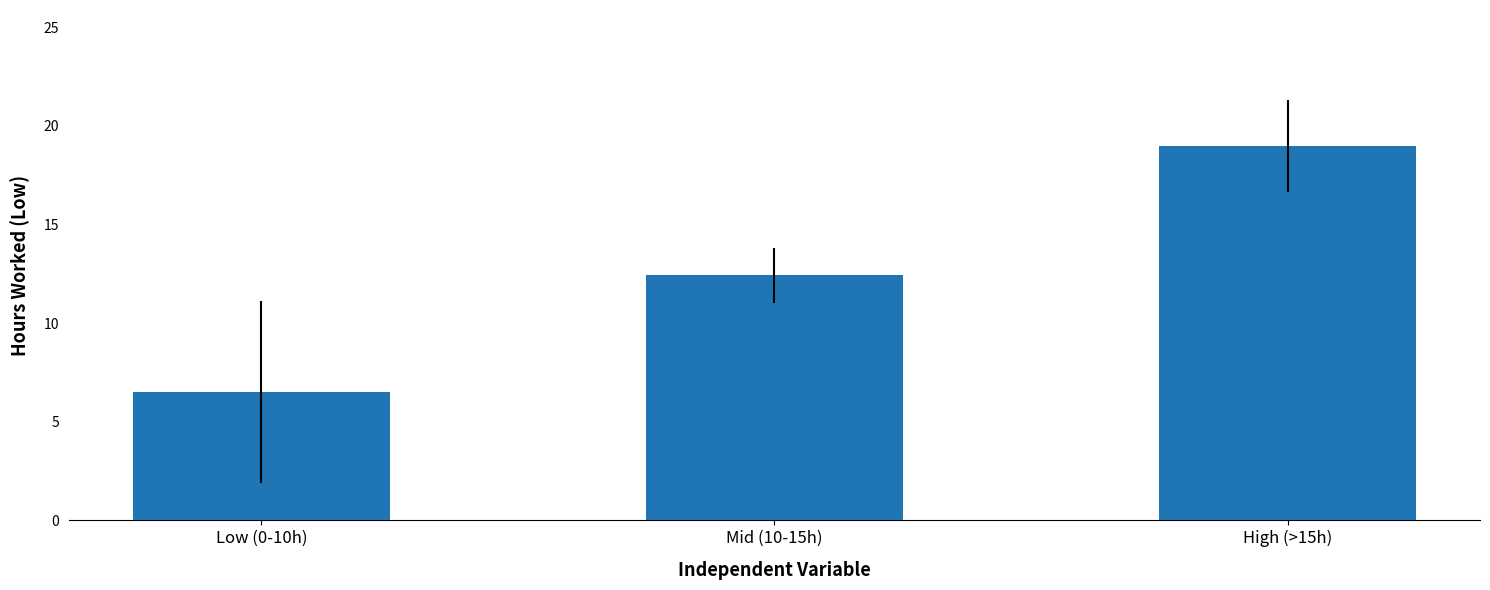

Between Low (0-10h) and High (>15h), which is larger?

High (>15h)